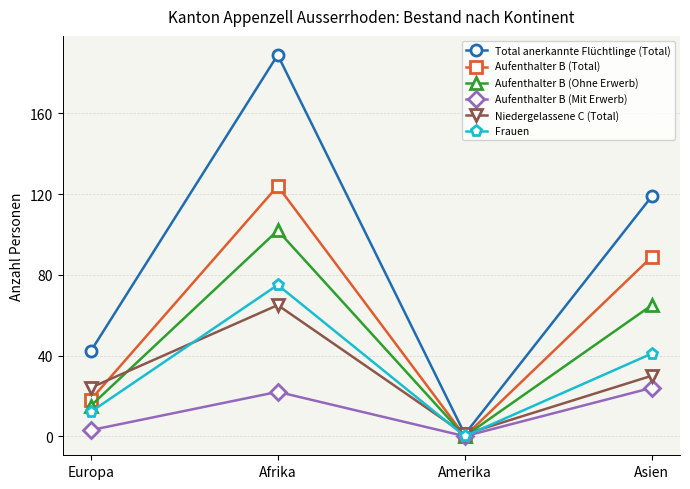

What is the sum of the Aufenthalter B (Total) values at Amerika and Europa?

18